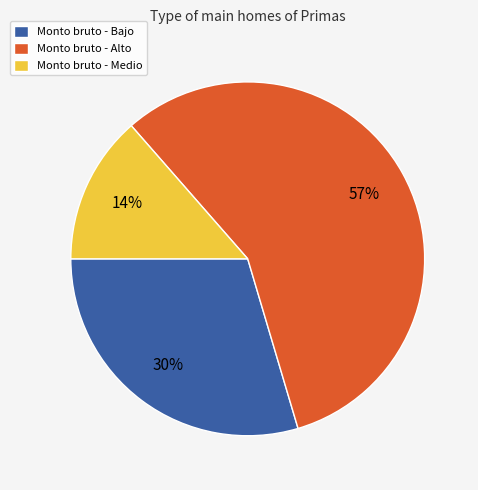

How many segments does this pie chart have?

3